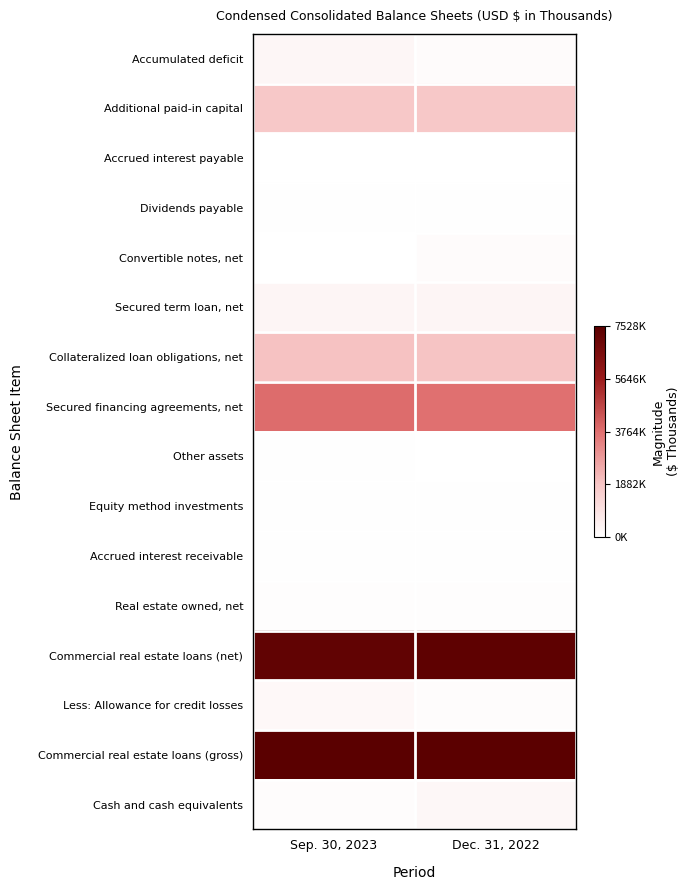

Reading right to left, transcribe all the data shown in this chart.

Cash and cash equivalents: Dec. 31, 2022=239791	Sep. 30, 2023=108038
Commercial real estate loans (gross): Dec. 31, 2022=7494138	Sep. 30, 2023=7528451
Less: Allowance for credit losses: Dec. 31, 2022=106974	Sep. 30, 2023=218992
Commercial real estate loans (net): Dec. 31, 2022=7387164	Sep. 30, 2023=7309459
Real estate owned, net: Dec. 31, 2022=80231	Sep. 30, 2023=81618
Accrued interest receivable: Dec. 31, 2022=39005	Sep. 30, 2023=39930
Equity method investments: Dec. 31, 2022=36849	Sep. 30, 2023=35540
Other assets: Dec. 31, 2022=19281	Sep. 30, 2023=50857
Secured financing agreements, net: Dec. 31, 2022=3748691	Sep. 30, 2023=3827399
Collateralized loan obligations, net: Dec. 31, 2022=1935592	Sep. 30, 2023=1941114
Secured term loan, net: Dec. 31, 2022=336828	Sep. 30, 2023=335680
Convertible notes, net: Dec. 31, 2022=143237	Sep. 30, 2023=0
Dividends payable: Dec. 31, 2022=29711	Sep. 30, 2023=29716
Accrued interest payable: Dec. 31, 2022=17859	Sep. 30, 2023=19388
Additional paid-in capital: Dec. 31, 2022=1808983	Sep. 30, 2023=1815493
Accumulated deficit: Dec. 31, 2022=141503	Sep. 30, 2023=265827